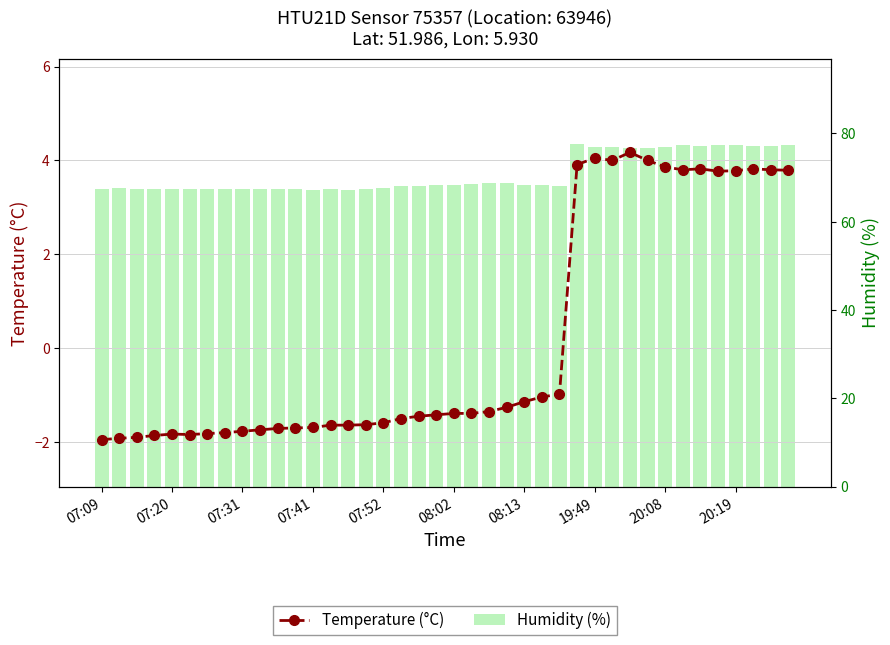

What is the difference between the maximum and minimum values in the Temperature (°C) series?

6.1